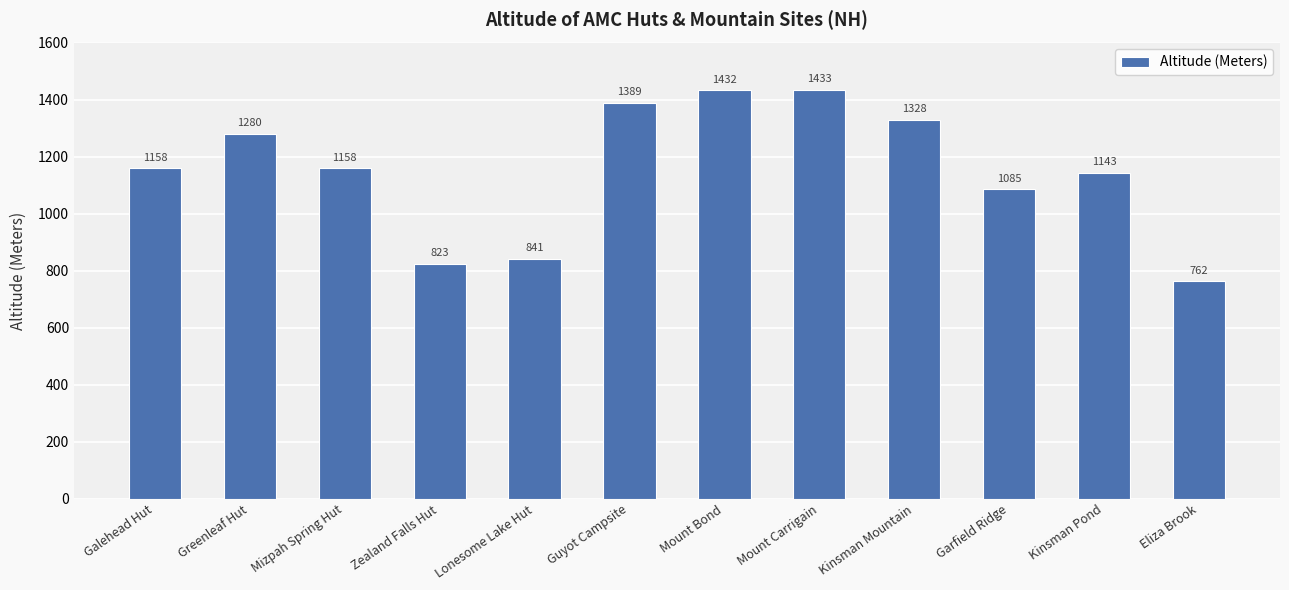

What is the label of the 11th bar from the left?

Kinsman Pond